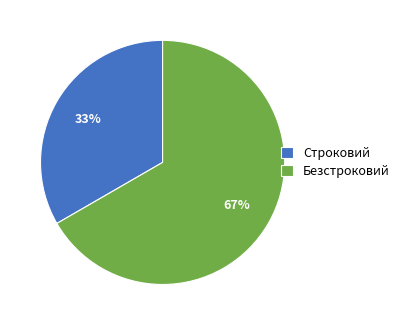

Do Строковий and Безстроковий together represent more than half of the pie?

Yes